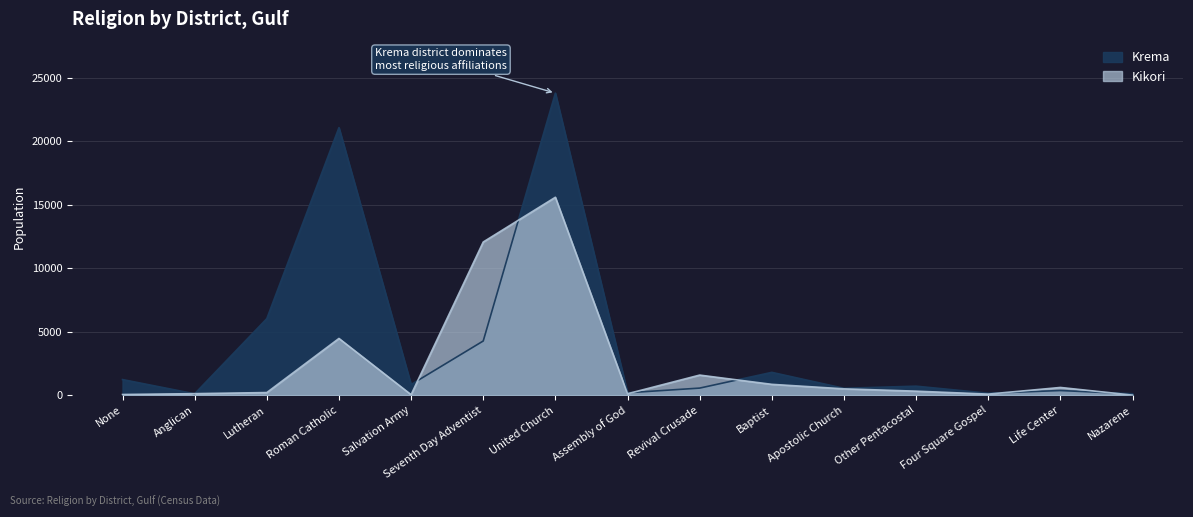

How many lines are shown in the chart?

2